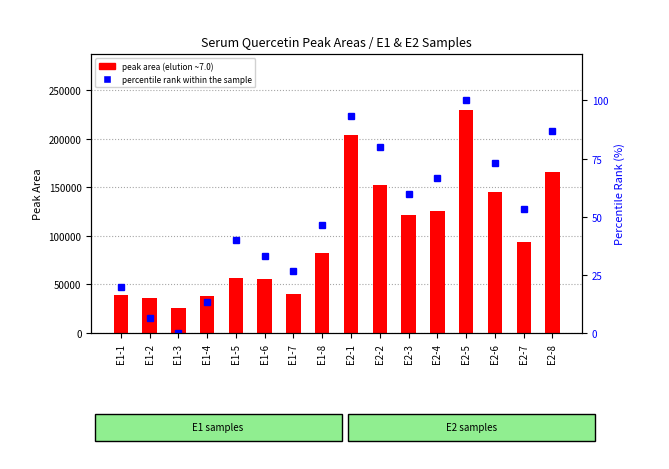

At how many categories does at least one series exceed 79256?

9